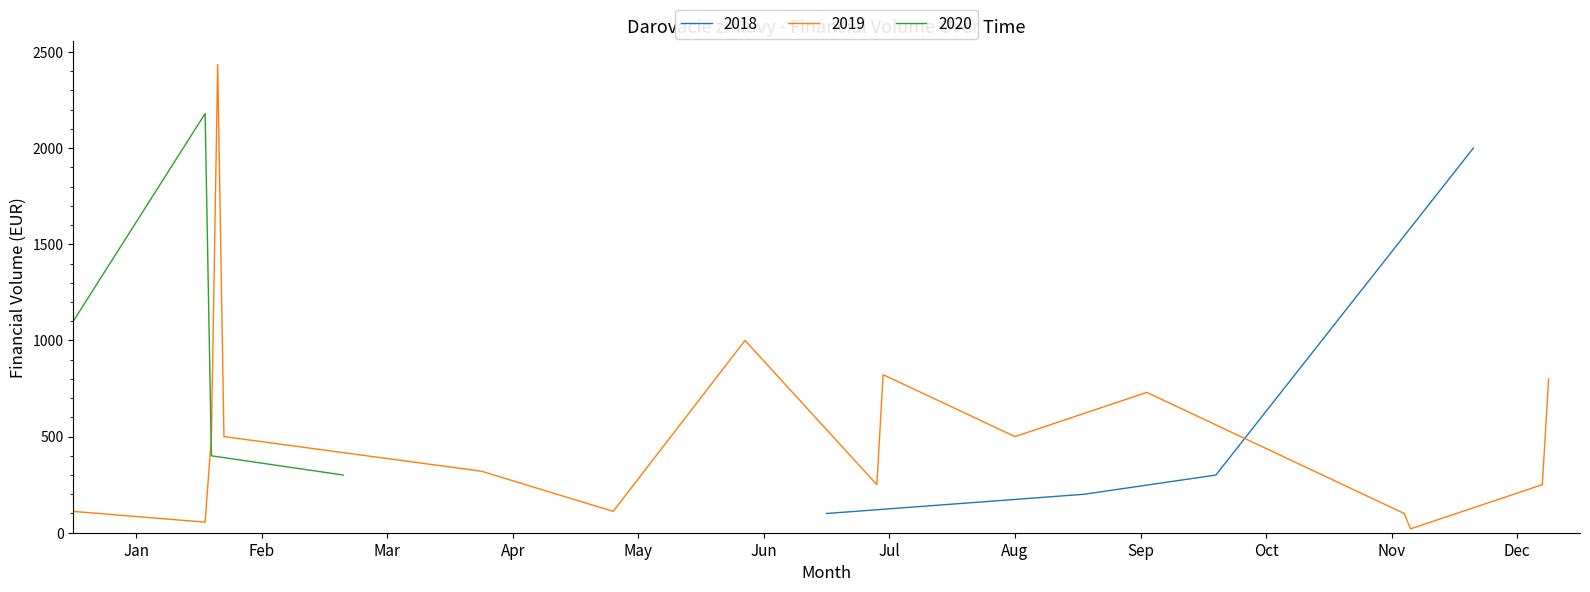

True or false: 2020 has more than 2 interior local peaks.

False